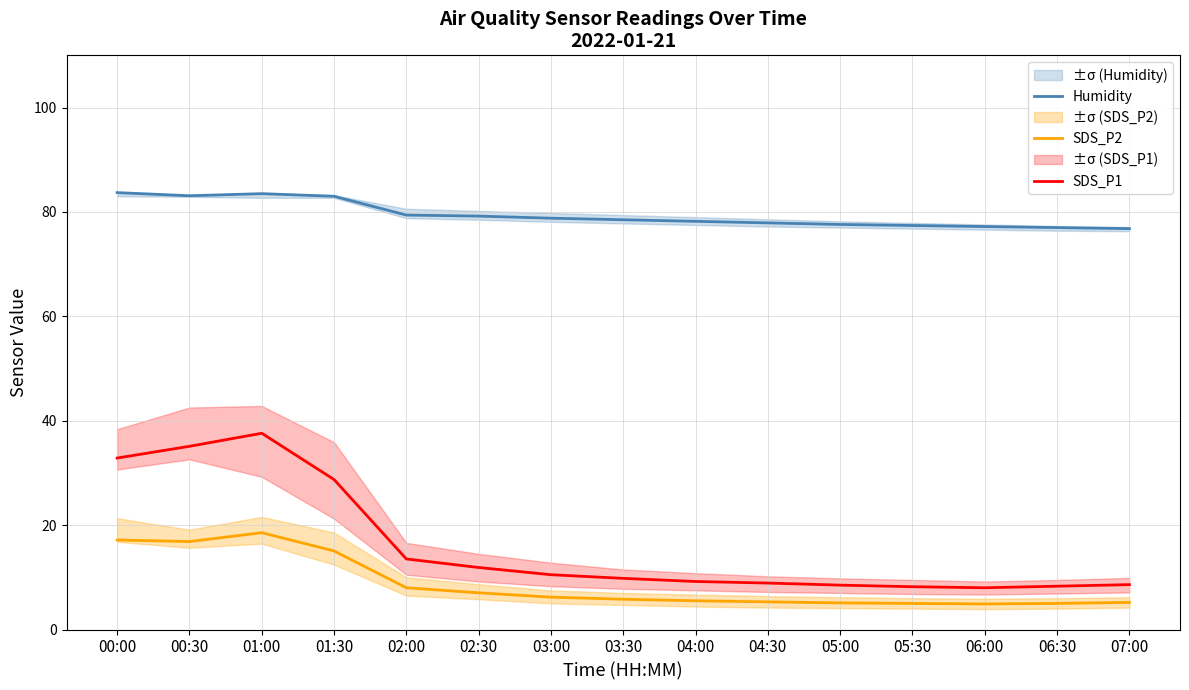

True or false: SDS_P2 has more than 1 points higher than both neighbors.

False